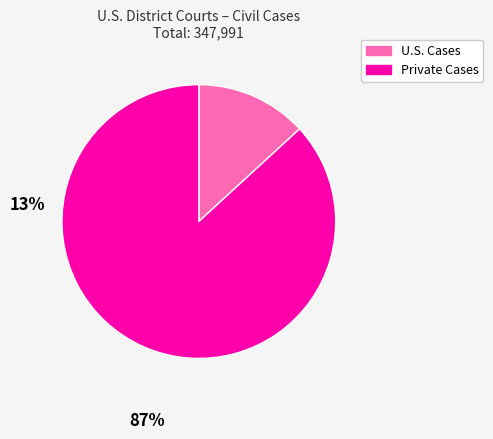

Is it true that U.S. Cases is 1% of the pie?

False